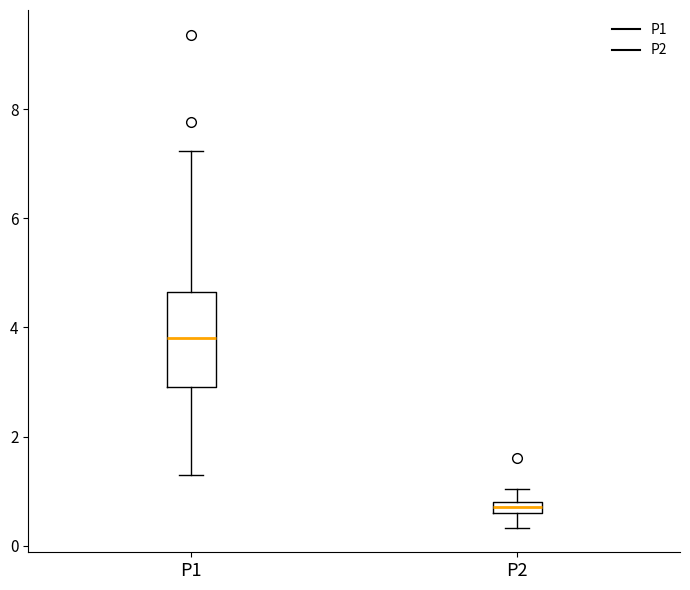

Which box is the tallest, from its lower edge to its upper edge?

P1